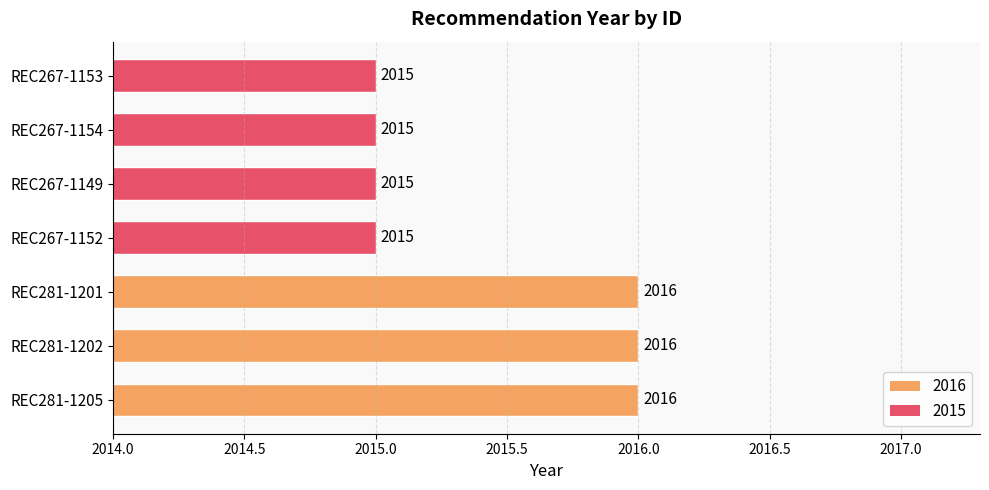

What is the smallest value displayed?

2015